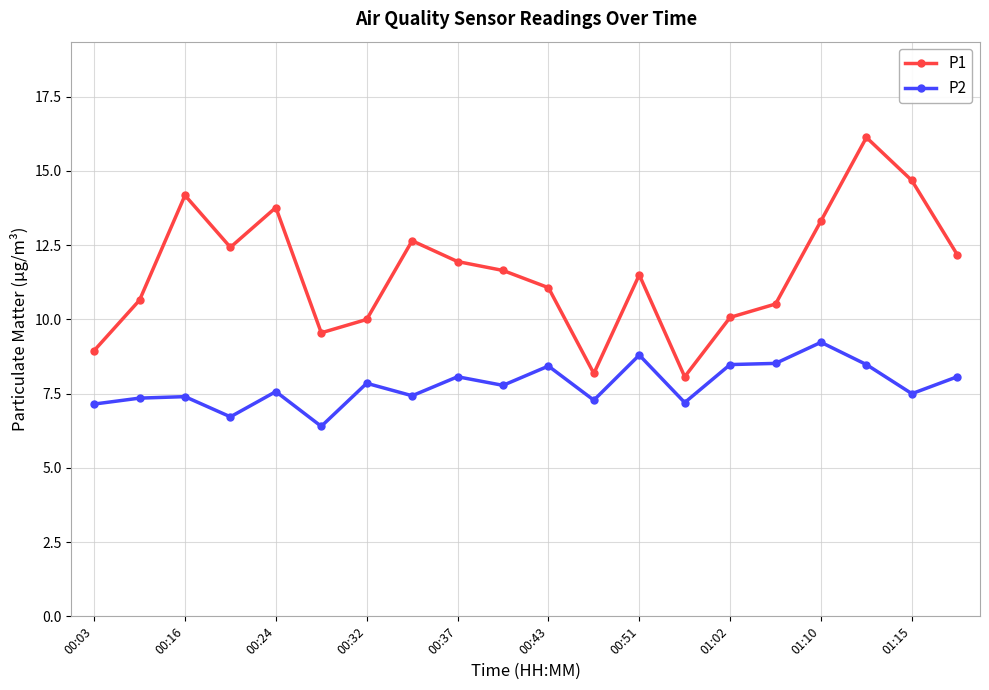

List the series in order of their overall mean, highest first.

P1, P2